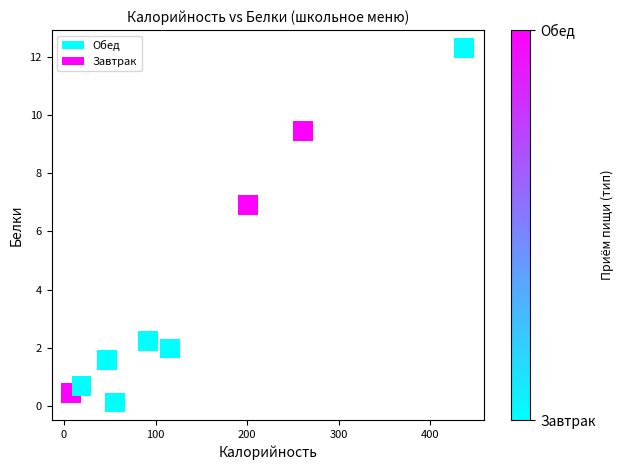

What is the average X value?

137.4